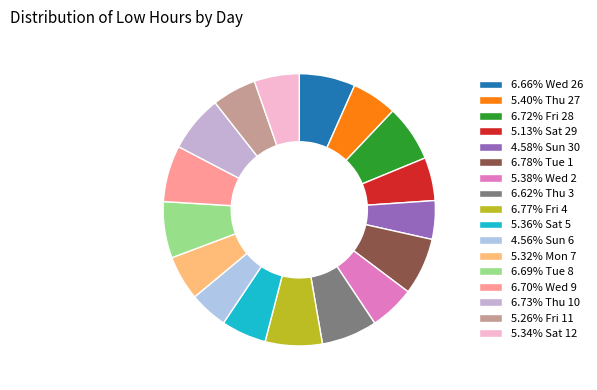

Which slice is the smallest?

Sun 6